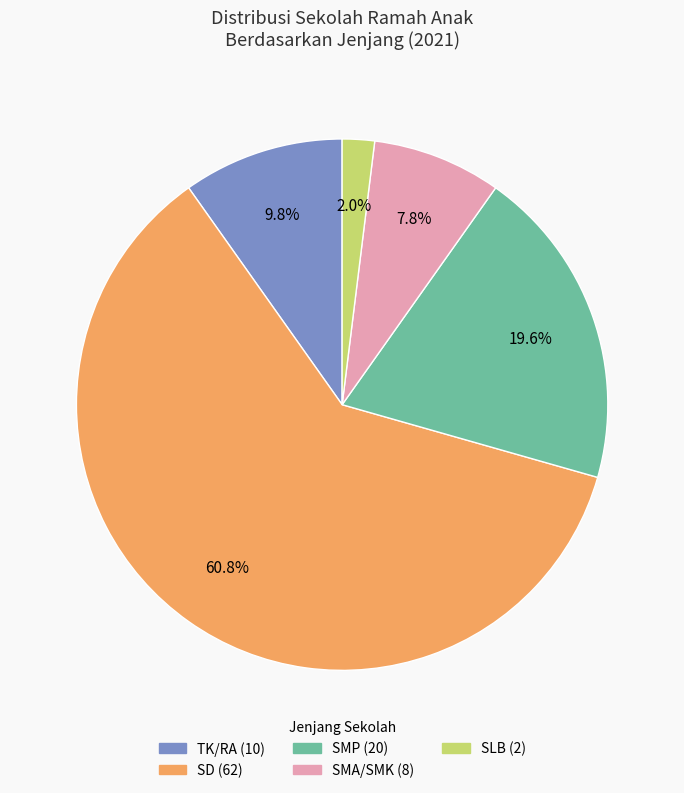

Is there a majority slice in this chart?

Yes